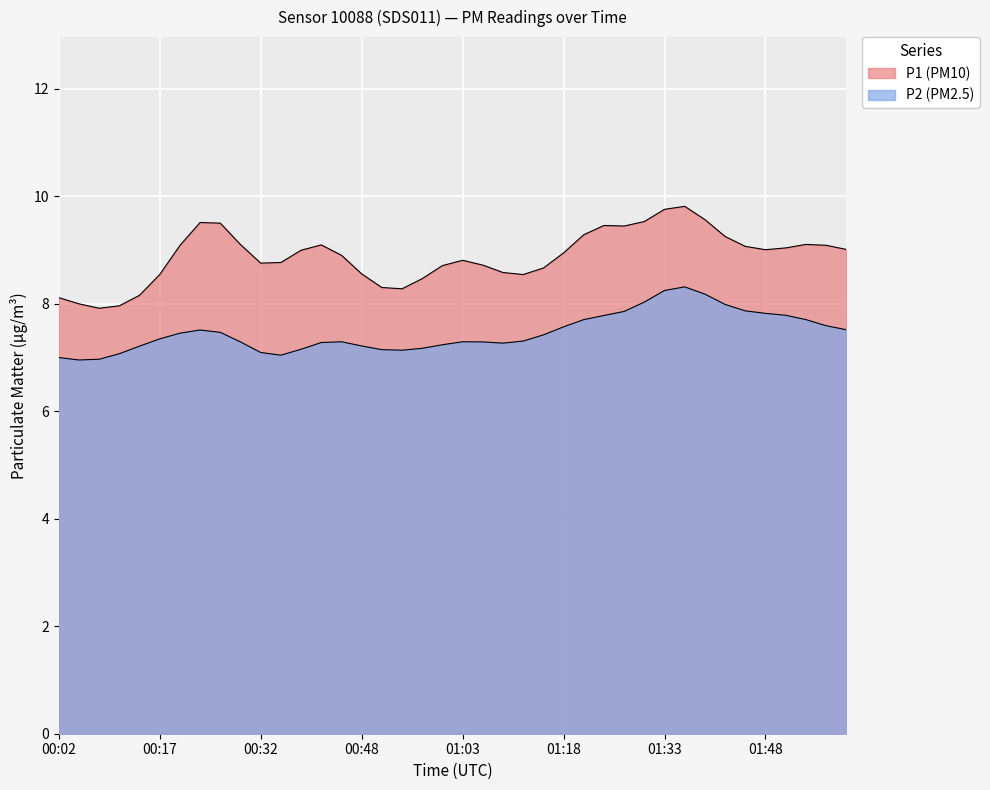

What is the label of the 10th point from the right?

01:33